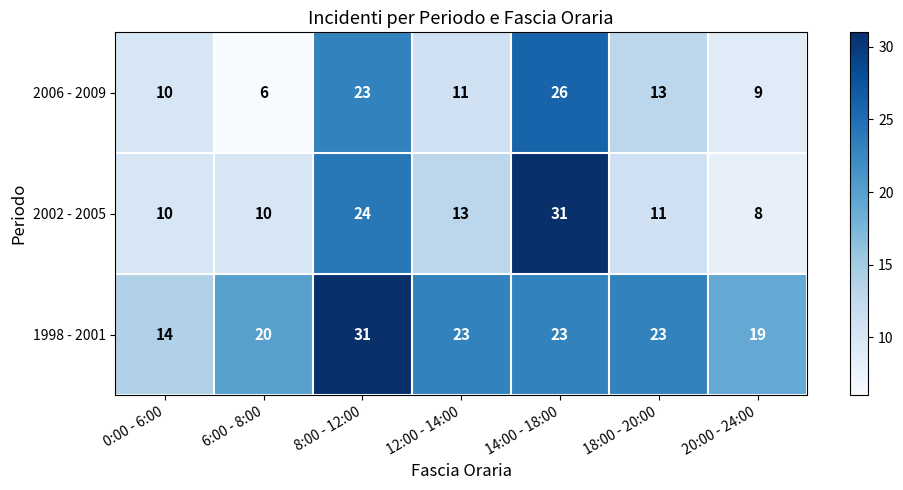

Reading left to right, transcribe all the data shown in this chart.

2006 - 2009: 0:00 - 6:00=10	6:00 - 8:00=6	8:00 - 12:00=23	12:00 - 14:00=11	14:00 - 18:00=26	18:00 - 20:00=13	20:00 - 24:00=9
2002 - 2005: 0:00 - 6:00=10	6:00 - 8:00=10	8:00 - 12:00=24	12:00 - 14:00=13	14:00 - 18:00=31	18:00 - 20:00=11	20:00 - 24:00=8
1998 - 2001: 0:00 - 6:00=14	6:00 - 8:00=20	8:00 - 12:00=31	12:00 - 14:00=23	14:00 - 18:00=23	18:00 - 20:00=23	20:00 - 24:00=19